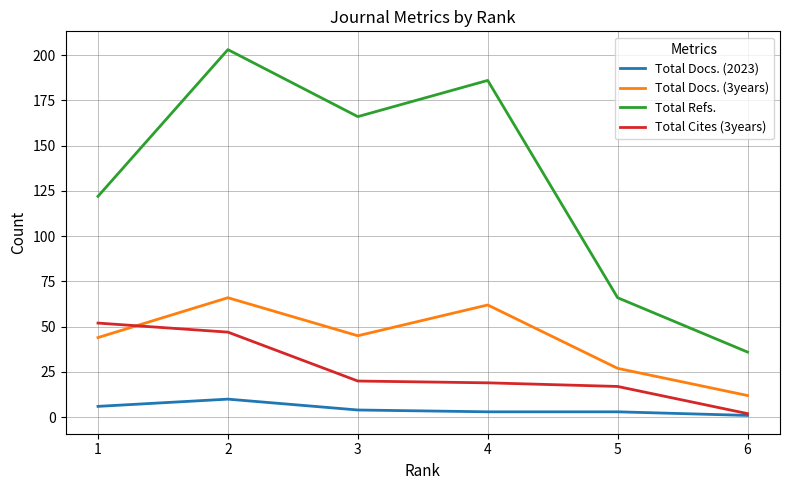

Which series has the widest spread of values?

Total Refs.